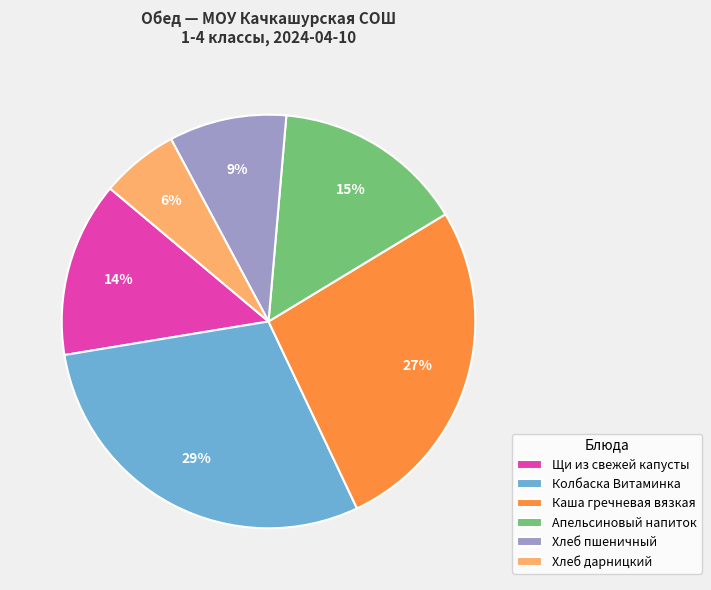

To the nearest percent, what is the combined percentage of Хлеб дарницкий and Каша гречневая вязкая?

33%